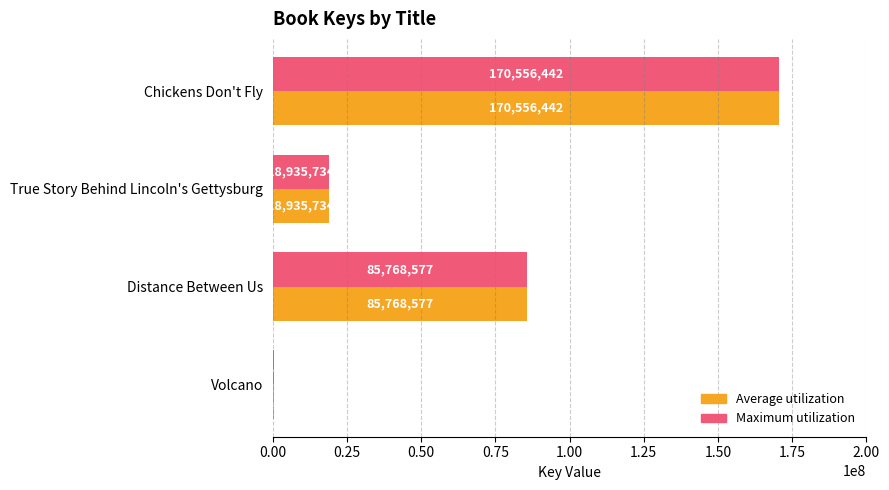

What is the maximum value shown in the chart?

170556442